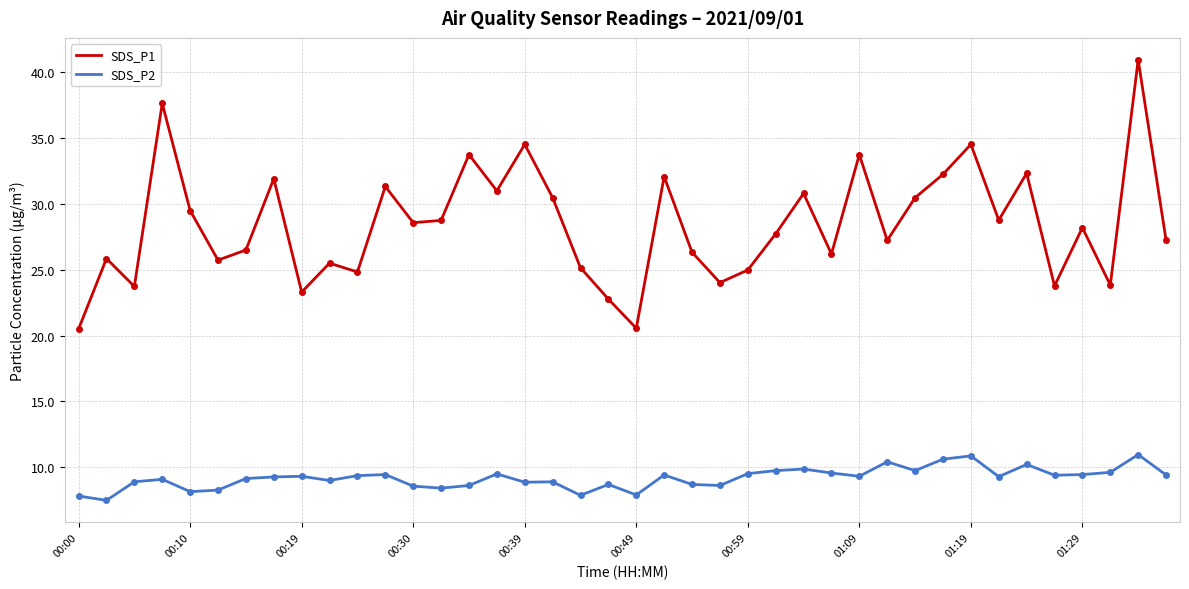

Which series has the largest range (max minus min)?

SDS_P1